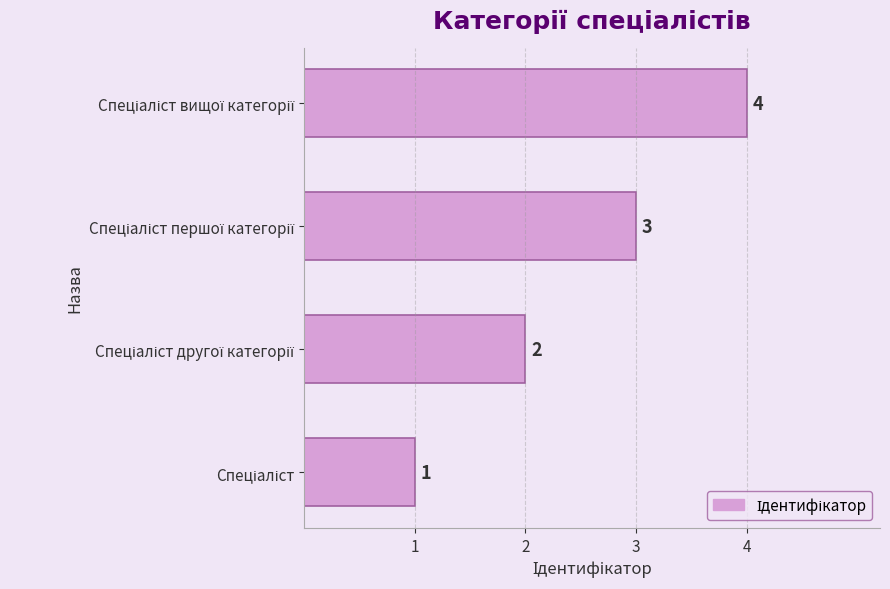

What is the maximum value shown in the chart?

4